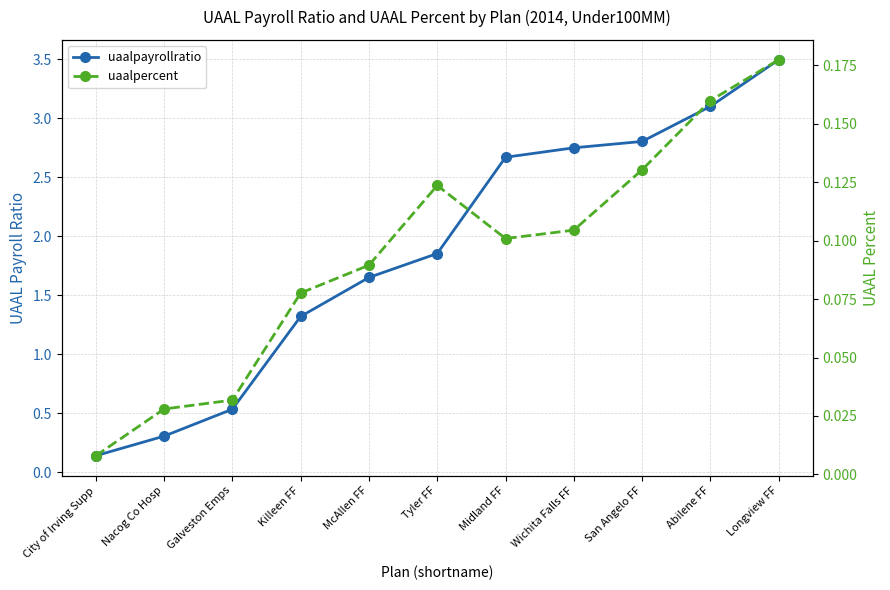

Which category has the lowest value in the uaalpercent series?

City of Irving Supp